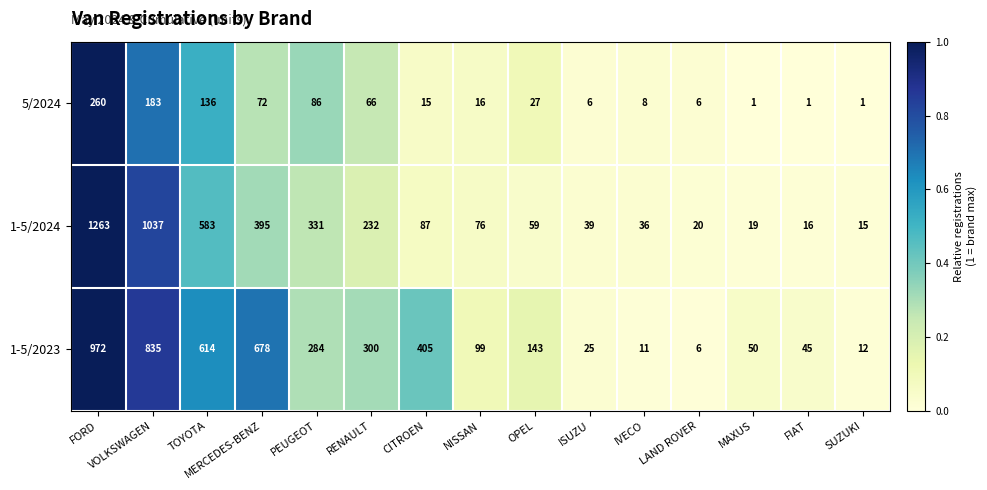

Between FORD and SUZUKI, which series saw the biggest shift?

1-5/2024